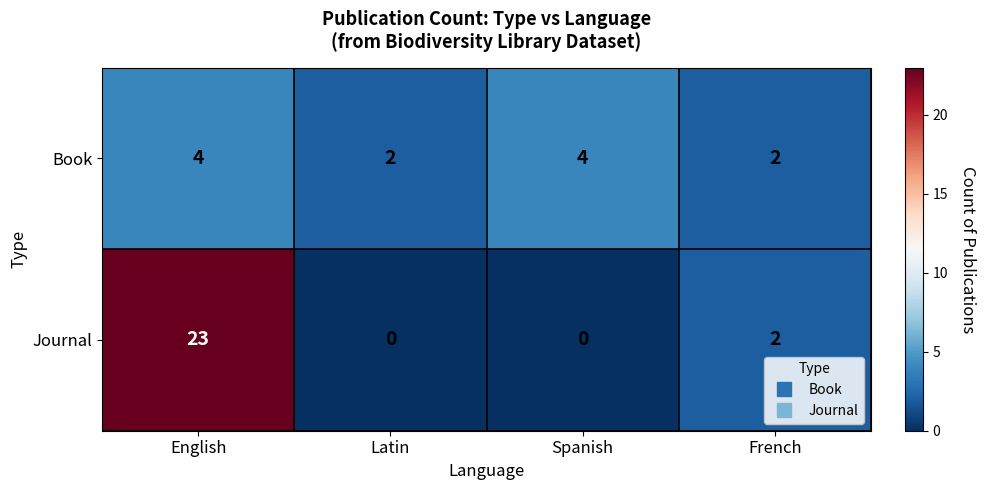

What is the sum of the Journal values at English and Latin?

23